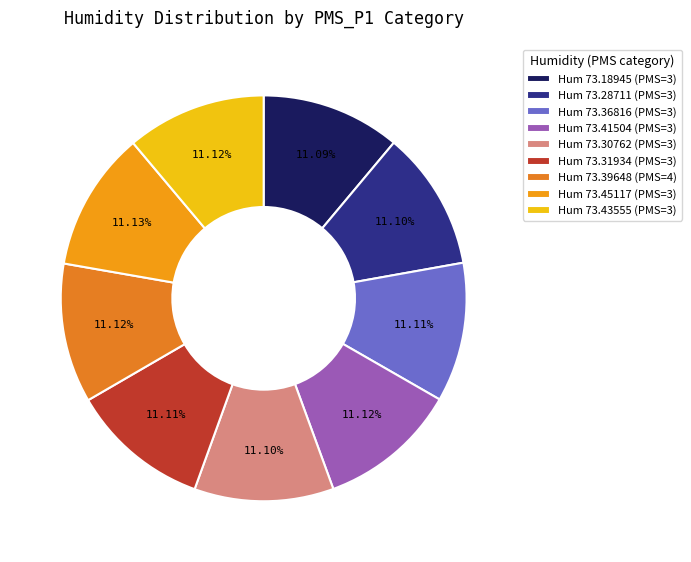

Count the number of slices in the pie.

9